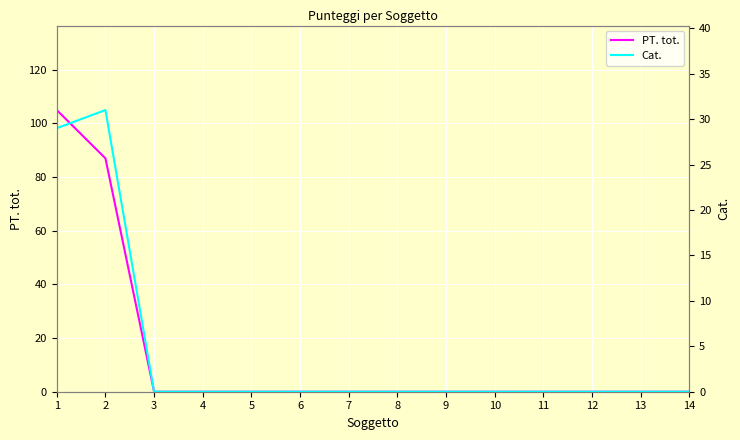

True or false: PT. tot. has more than 2 interior local peaks.

False